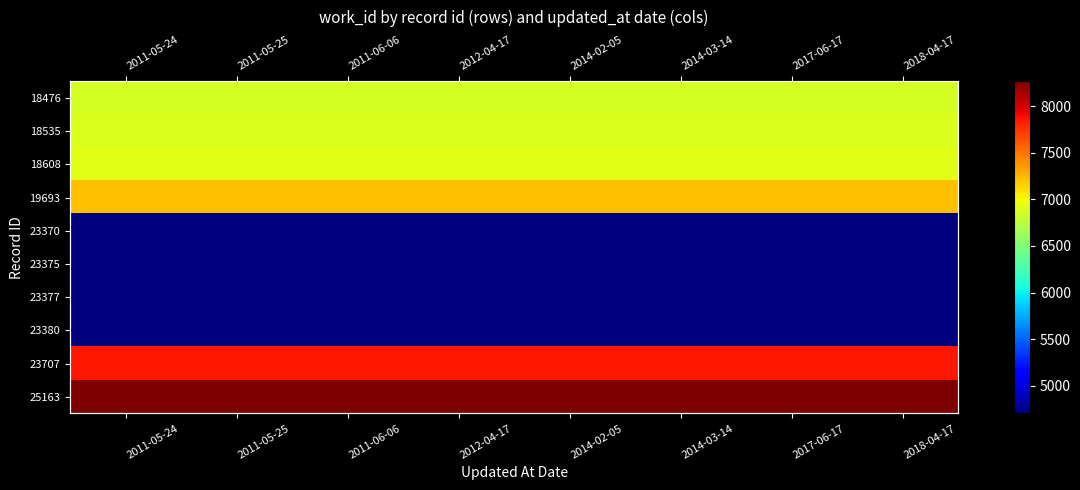

Rank the series by their maximum value, from lowest to highest.

23370, 23375, 23377, 23380, 18476, 18535, 18608, 19693, 23707, 25163